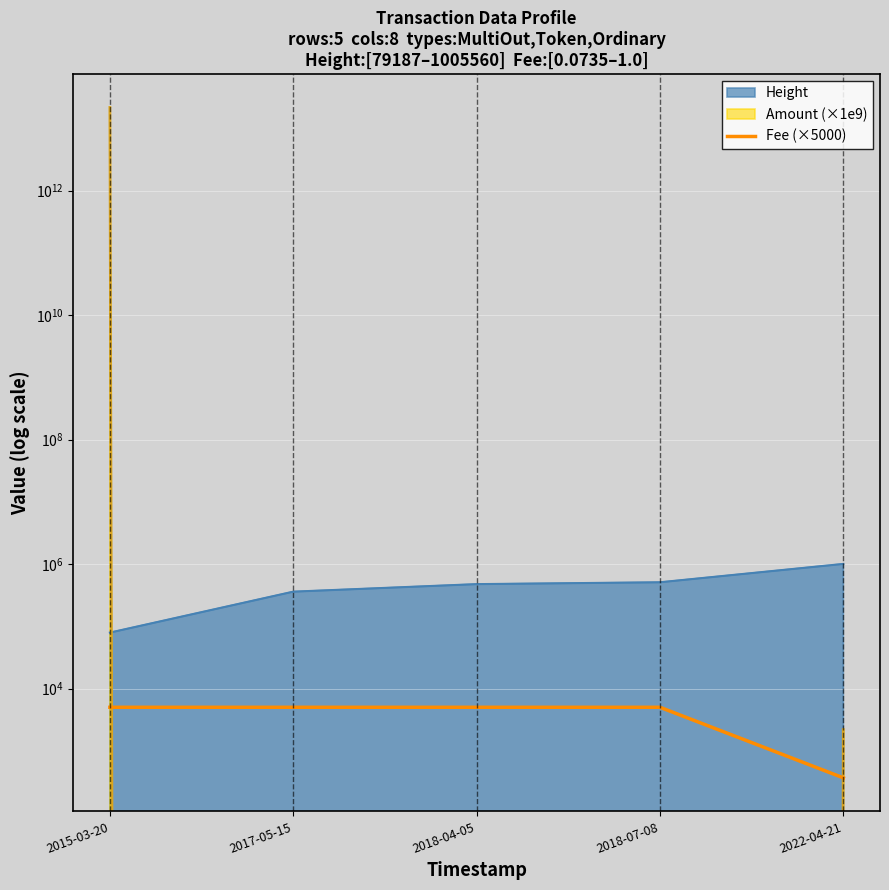

True or false: the data has more than 2 interior local peaks.

False